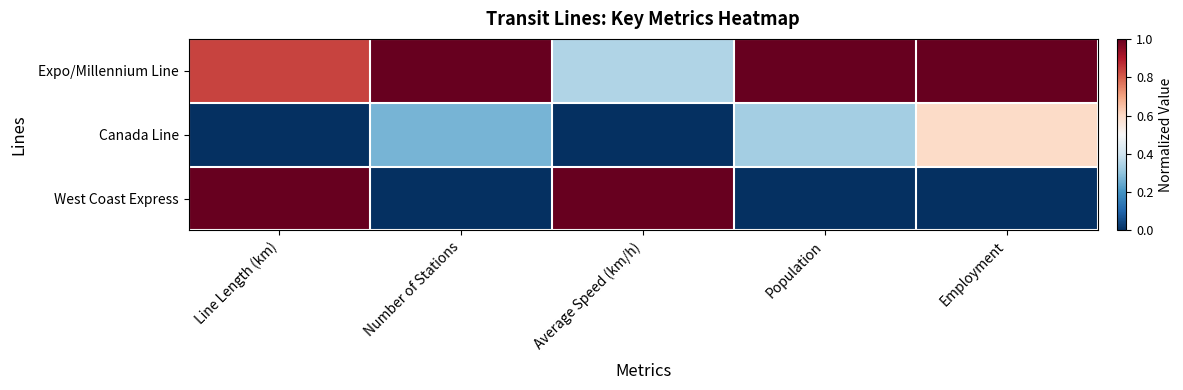

Reading left to right, extract all data points from this chart.

Expo/Millennium Line: Line Length (km)=0.8	Number of Stations=1.0	Average Speed (km/h)=0.3	Population=1.0	Employment=1.0
Canada Line: Line Length (km)=0.0	Number of Stations=0.3	Average Speed (km/h)=0.0	Population=0.3	Employment=0.6
West Coast Express: Line Length (km)=1.0	Number of Stations=0.0	Average Speed (km/h)=1.0	Population=0.0	Employment=0.0